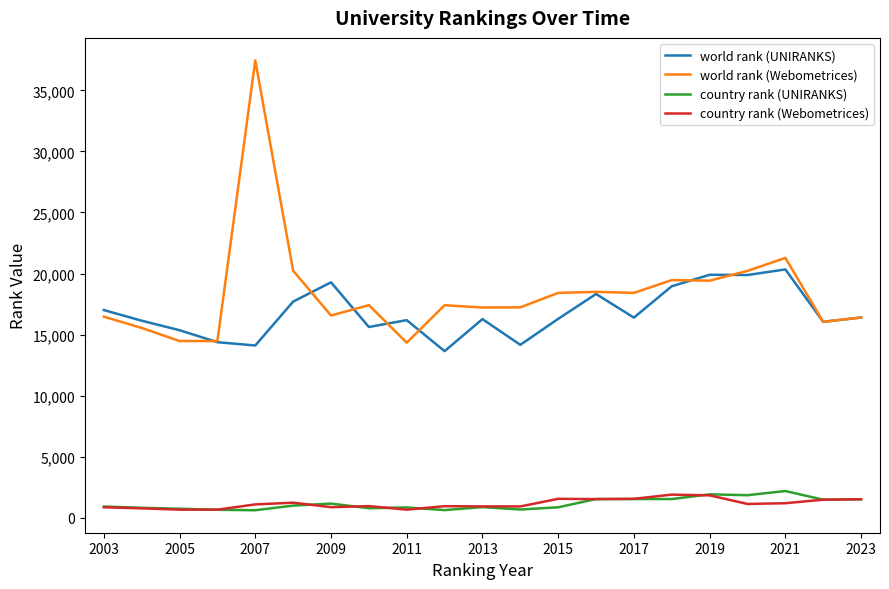

True or false: country rank (UNIRANKS) and world rank (UNIRANKS) cross at least once.

False